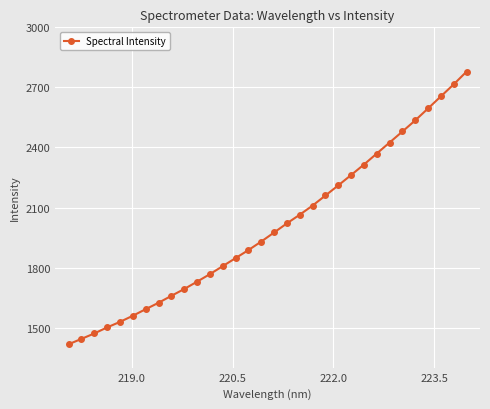

What is the value of the 30th point from the left?

2655.3